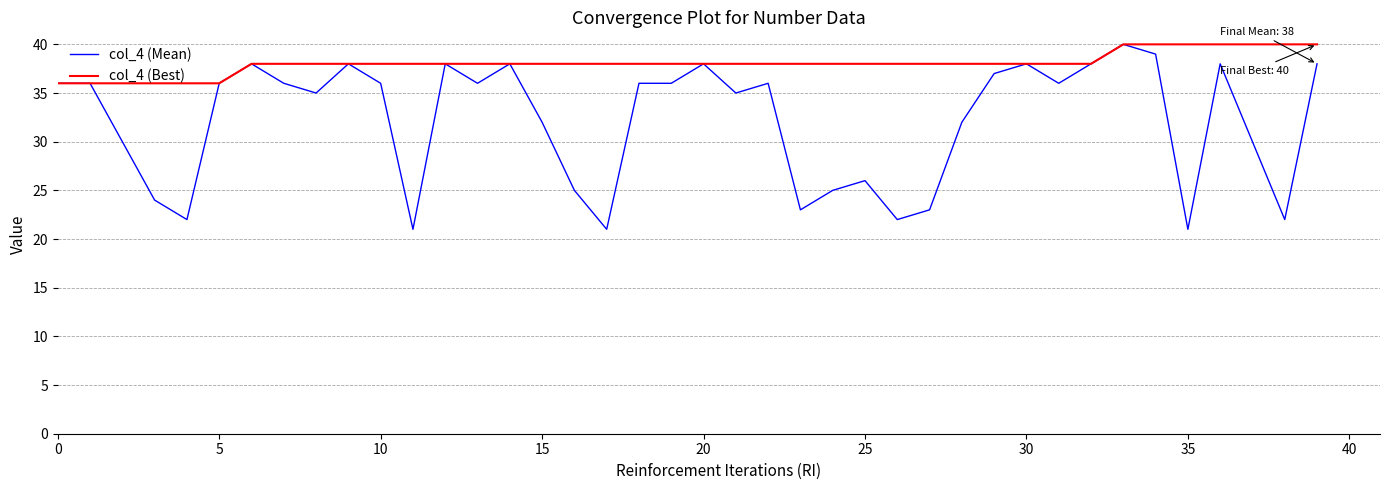

Reading left to right, list all the values displayed in this chart.

col_4 (Mean): 36	36	30	24	22	36	38	36	35	38	36	21	38	36	38	32	25	21	36	36	38	35	36	23	25	26	22	23	32	37	38	36	38	40	39	21	38	30	22	38
col_4 (Best): 36	36	36	36	36	36	38	38	38	38	38	38	38	38	38	38	38	38	38	38	38	38	38	38	38	38	38	38	38	38	38	38	38	40	40	40	40	40	40	40